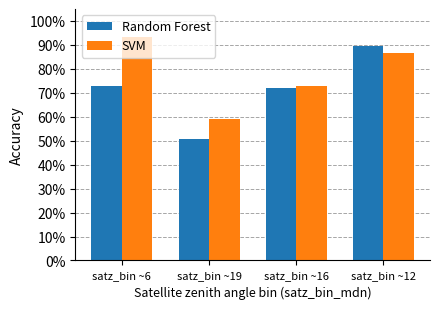

What is the difference between the second highest and second lowest values in the SVM series?

0.1